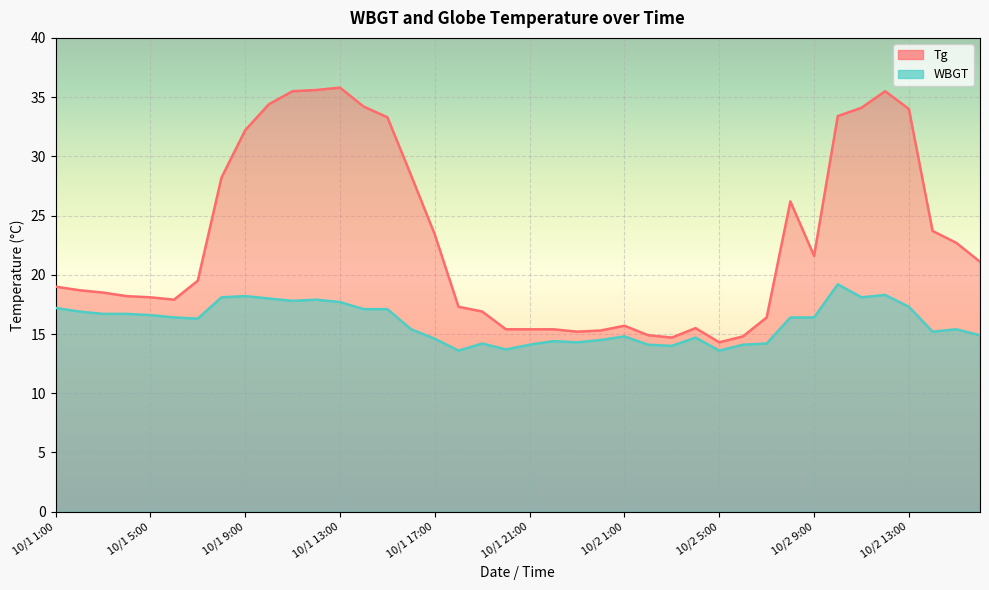

What is the difference between the second highest and minimum values in the WBGT series?

4.7